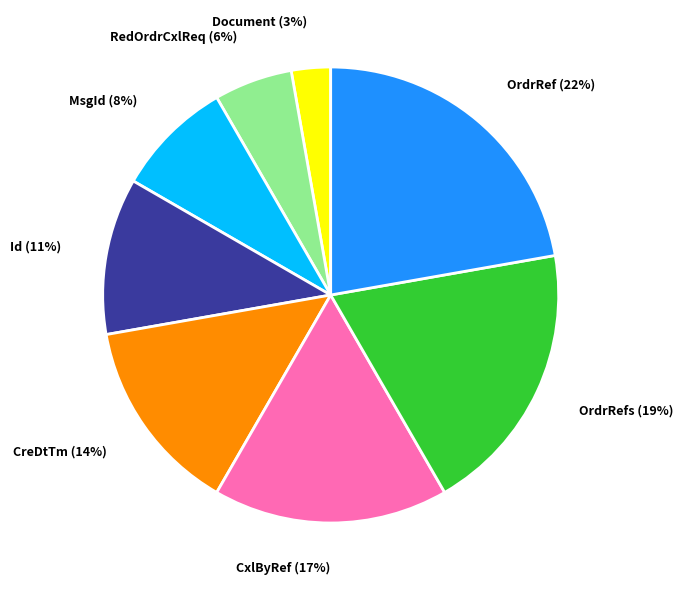

Does any single category account for the majority?

No